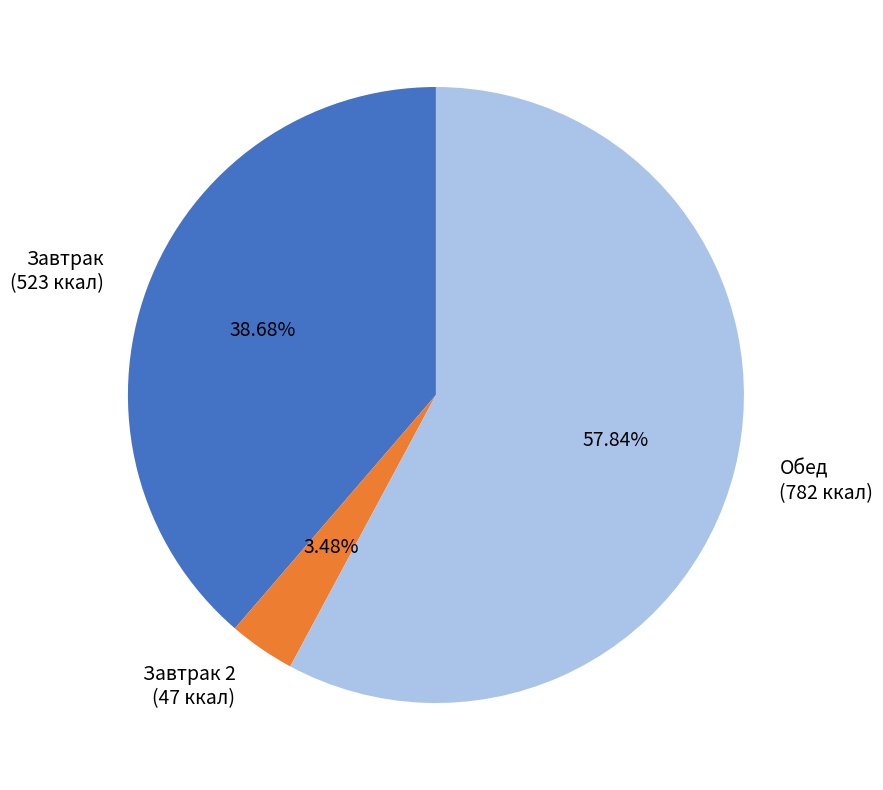

Is there any slice that represents more than half of the pie?

Yes